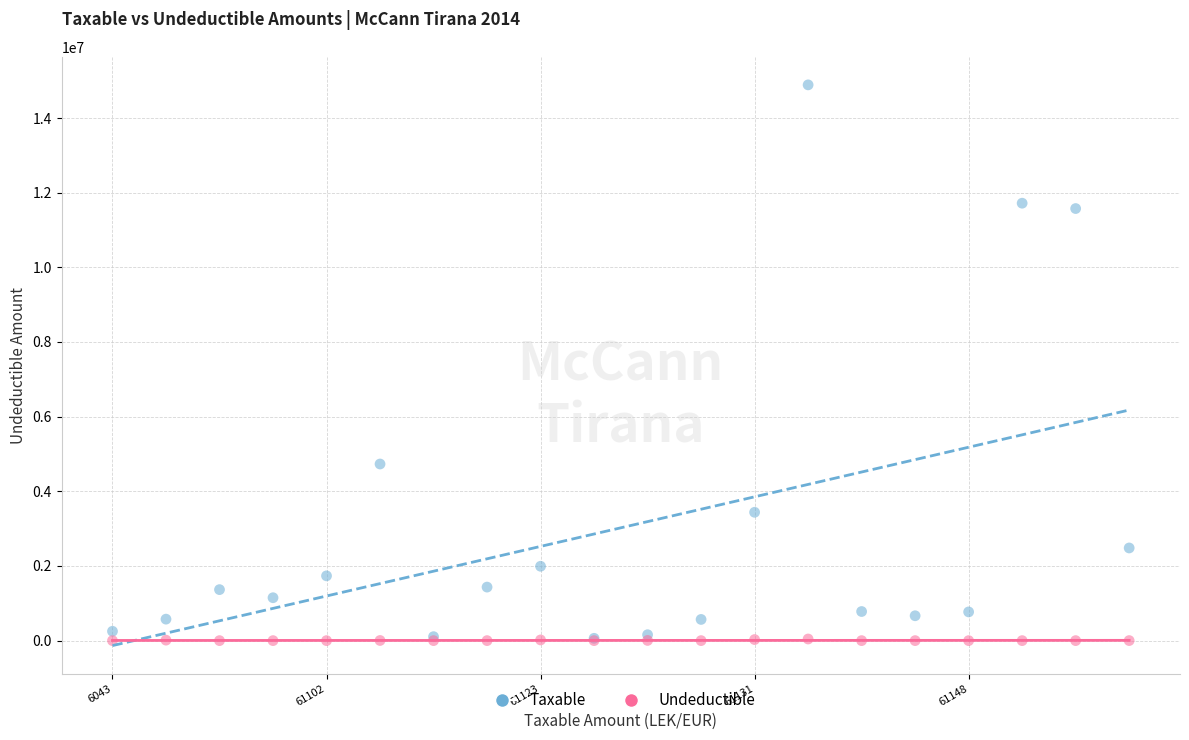

Across all series, what Y value is closest to 7443929?

4731146.9